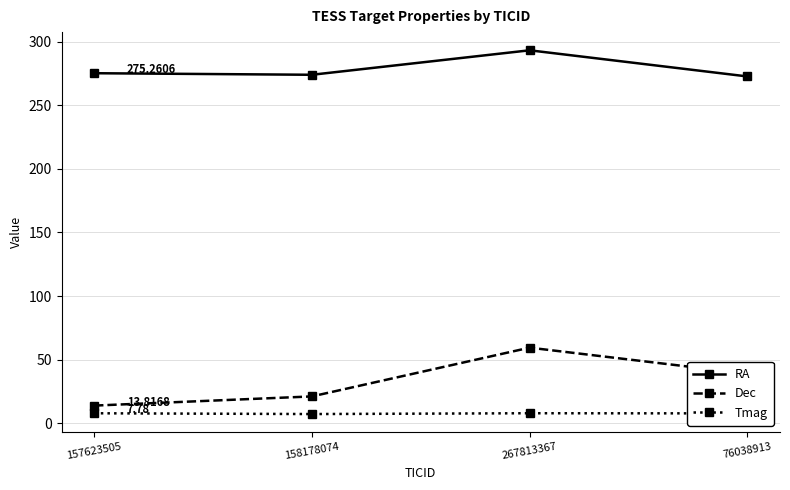

True or false: Tmag and Dec intersect in this chart.

False